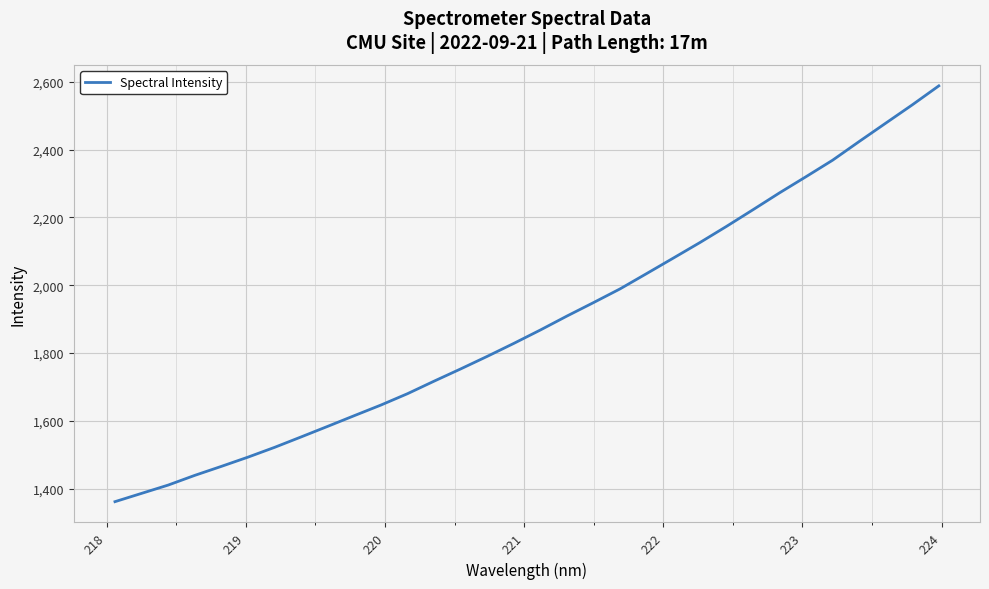

Reading left to right, list all the values displayed in this chart.

1362.1	1386.6	1411.0	1439.7	1466.2	1493.4	1522.2	1553.0	1584.2	1615.7	1646.9	1680.4	1717.4	1753.4	1790.5	1828.7	1868.2	1909.3	1949.0	1989.4	2034.5	2080.0	2125.7	2173.3	2222.5	2272.3	2320.0	2368.6	2423.6	2477.7	2531.6	2587.6